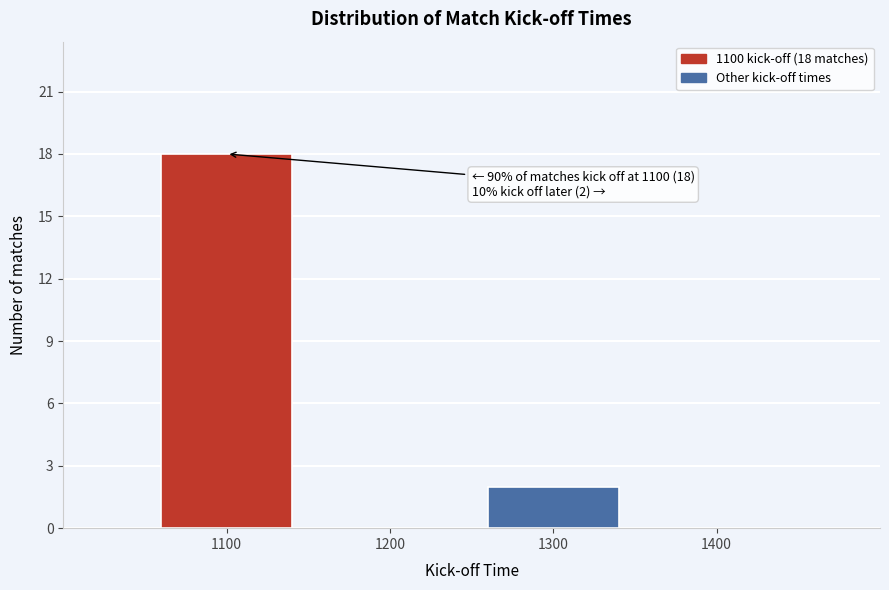

Reading left to right, transcribe all the data shown in this chart.

1100=18	1200=0	1300=2	1400=0